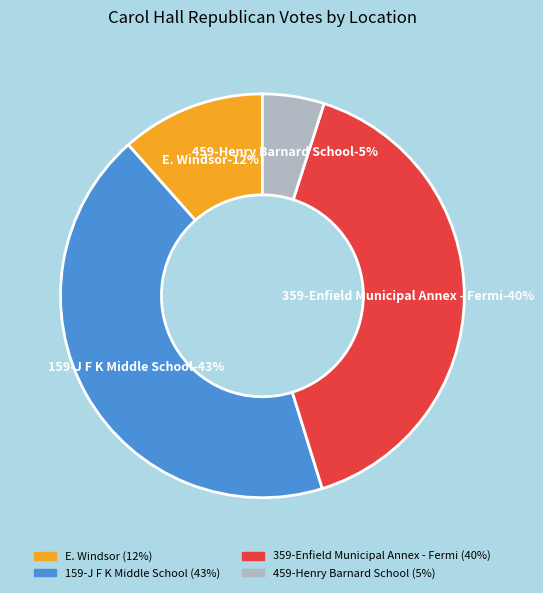

The E. Windsor slice represents 12% of the pie. True or false?

True